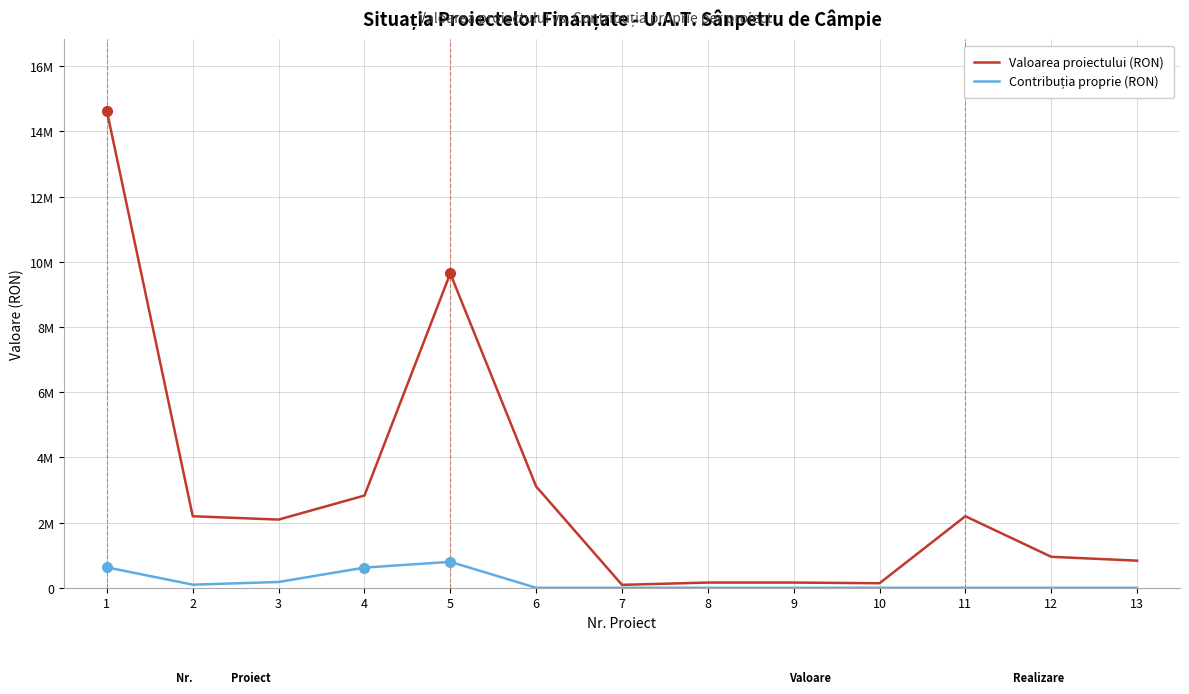

Is this an area chart (filled region under the line)?

No